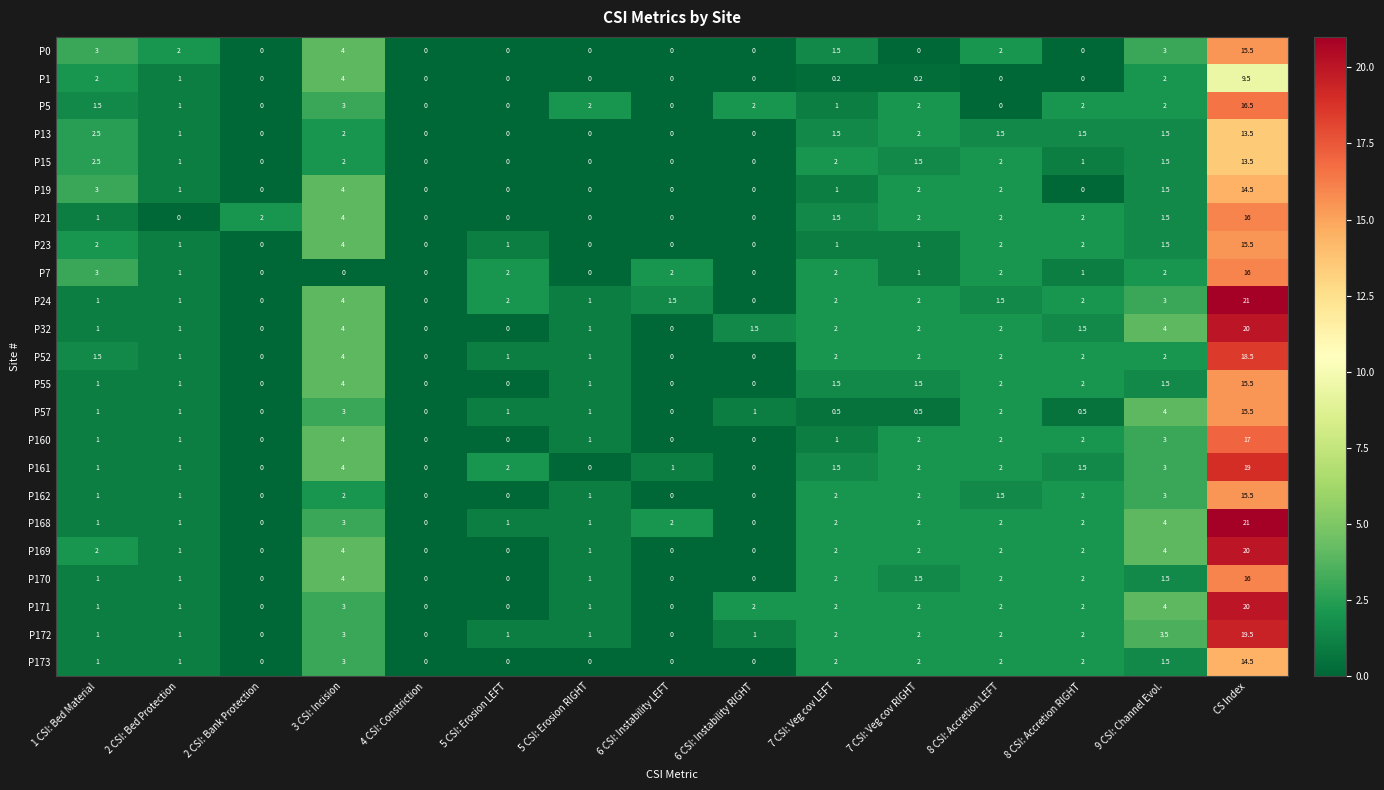

Is it true that P1 equals 3.5 at 6 CSI: Instability LEFT?

False